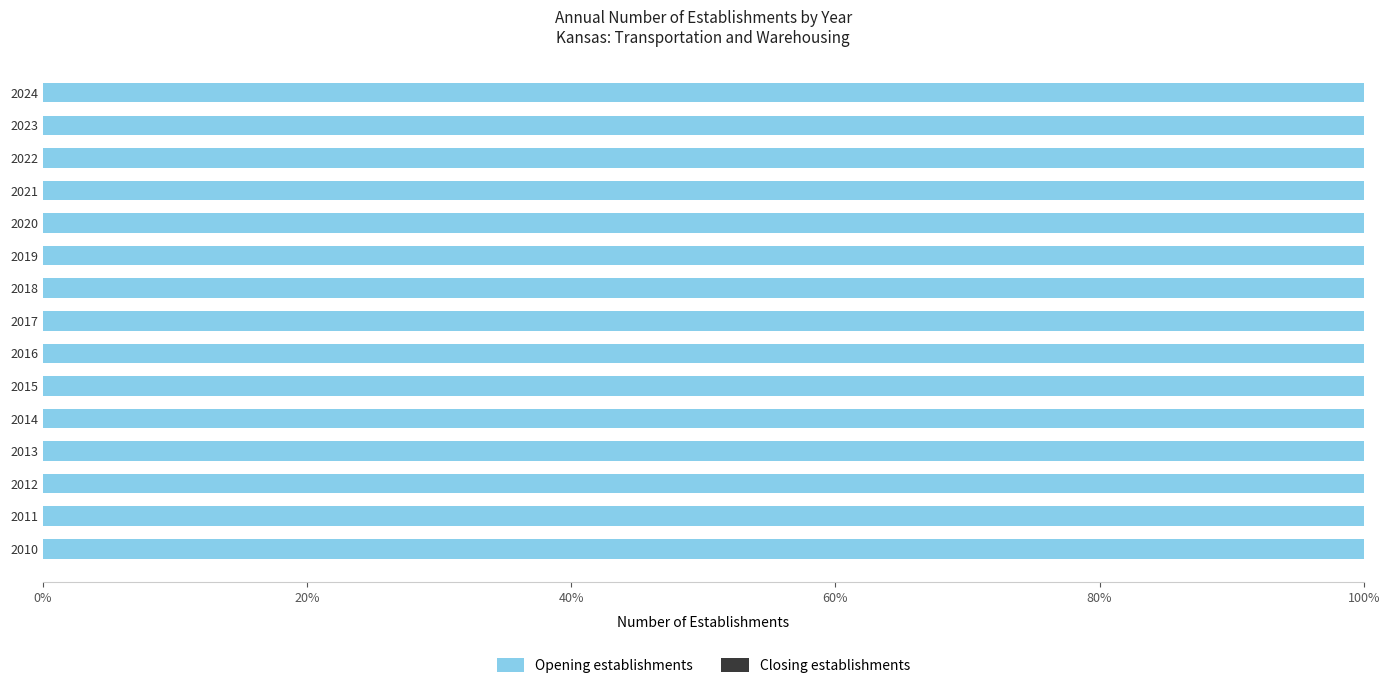

Rank the series at 2015 from highest to lowest value.

Opening establishments, Closing establishments